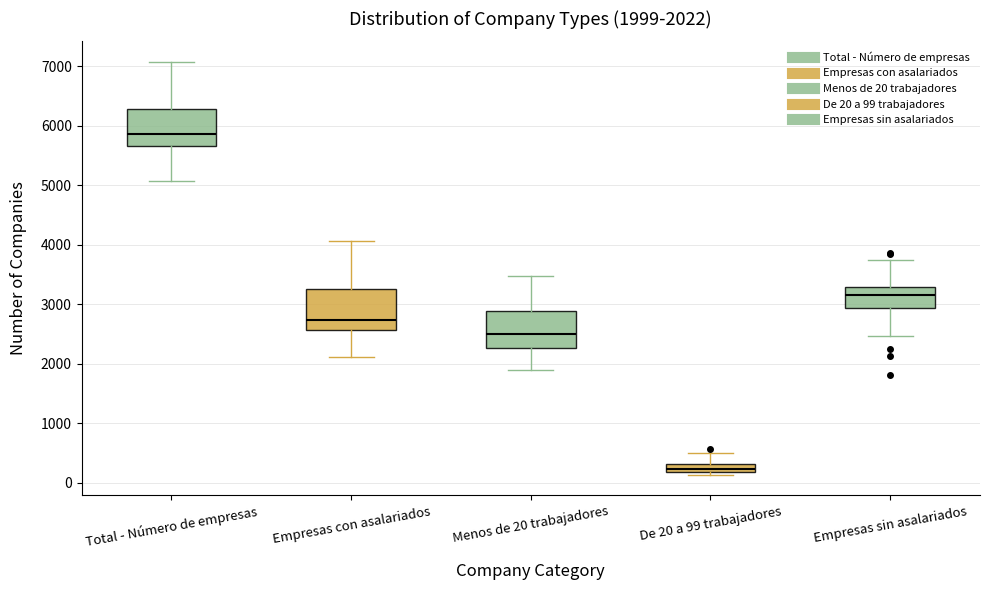

Which box's median line is the lowest?

De 20 a 99 trabajadores